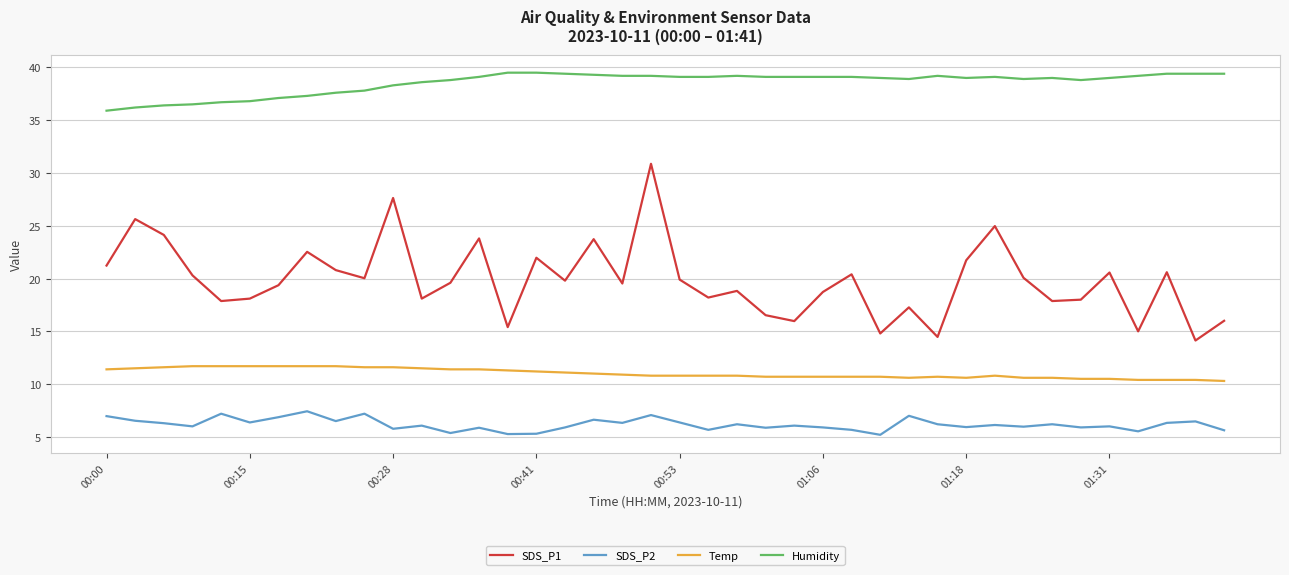

What is the minimum value shown in the chart?

5.2